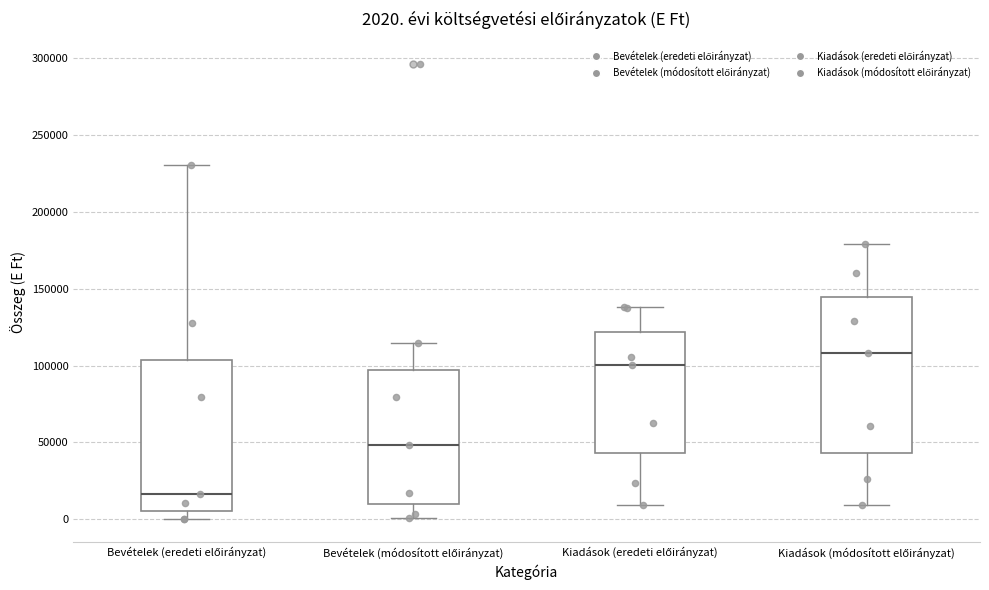

Which box's median line is the lowest?

Bevételek (eredeti előirányzat)